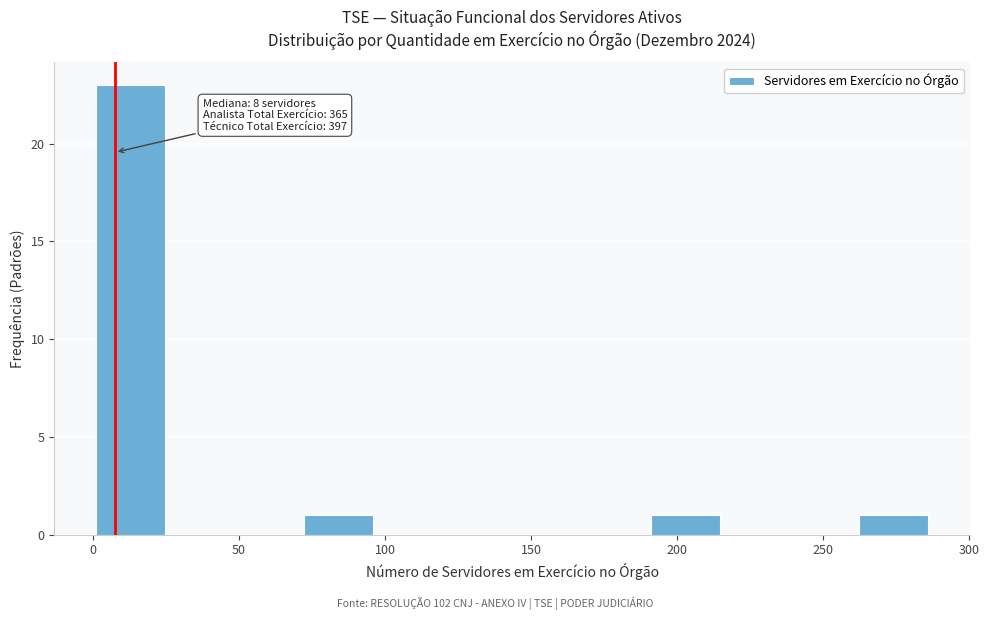

Which range on the x-axis has the tallest bar?

0 to 25